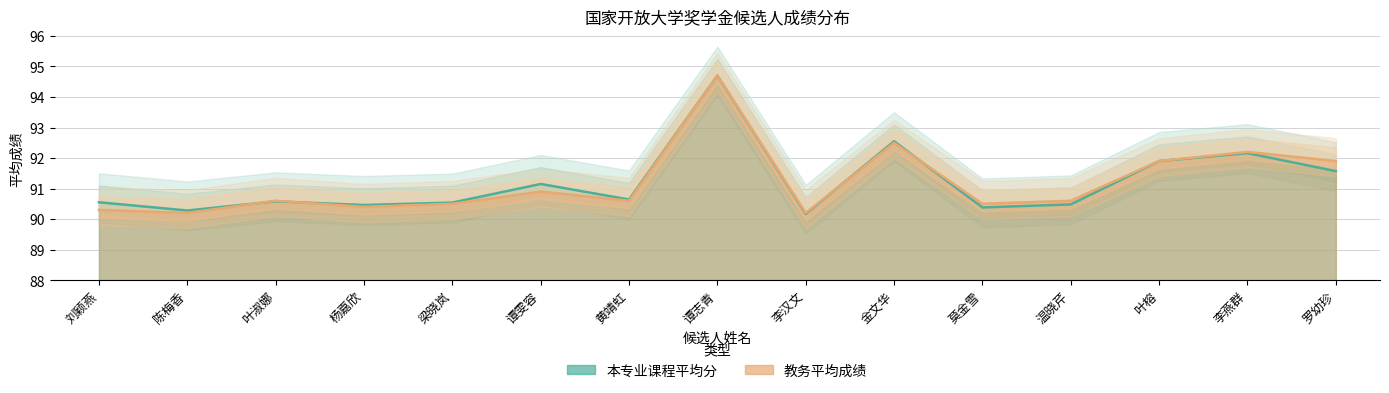

How many categories are shown in the chart?

15